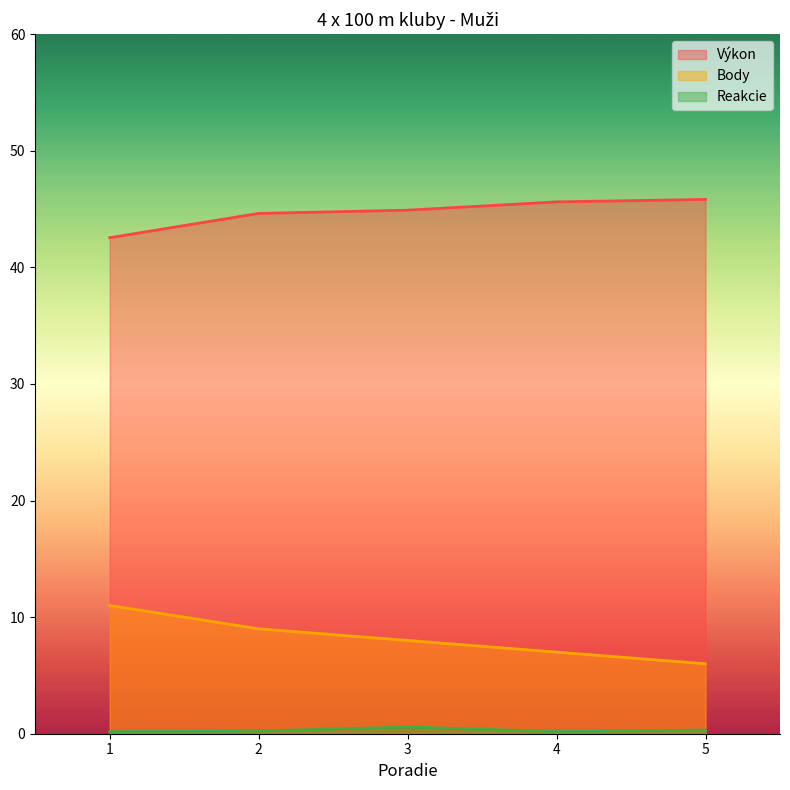

What value does the Výkon series have at 5?

45.8